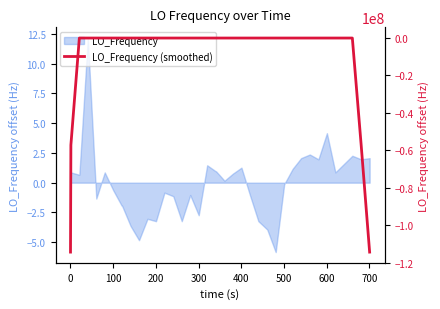

How many positive values are there?

16